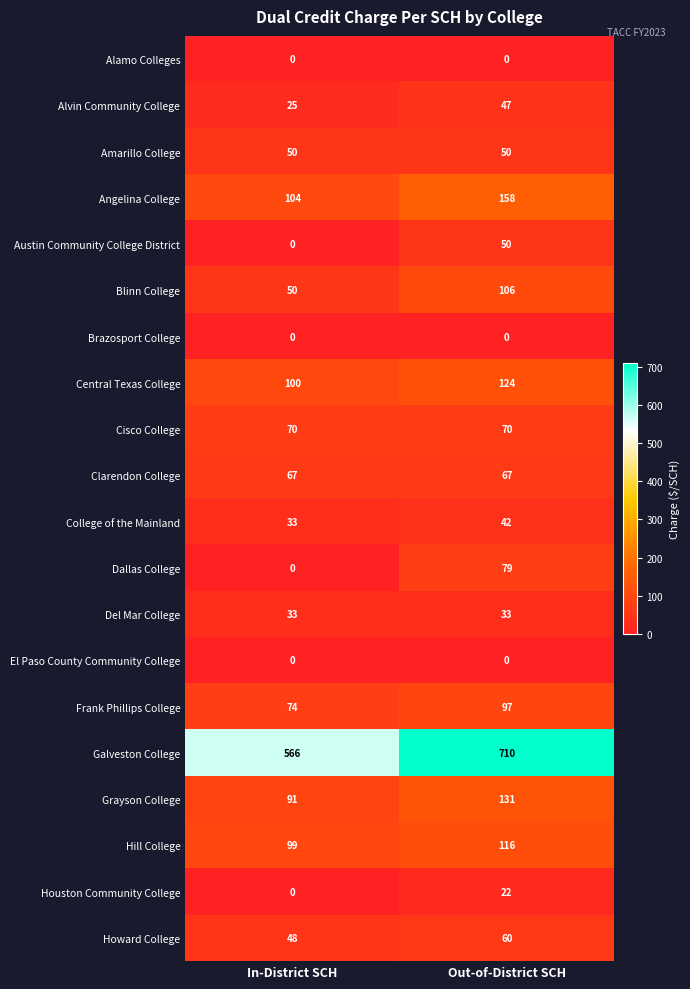

What is the sum of all Dallas College values?

79